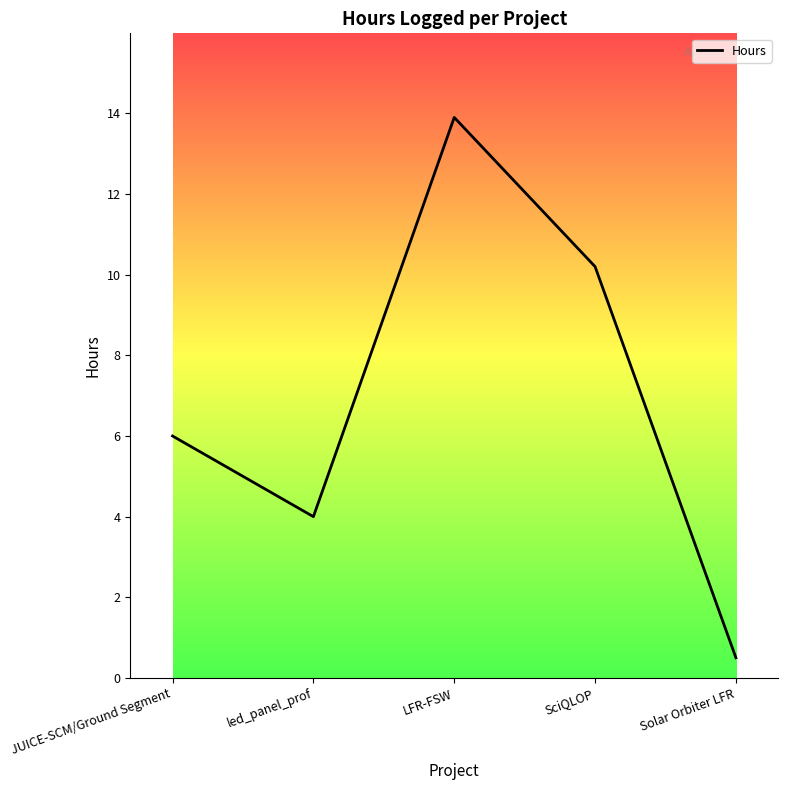

What position from the left is SciQLOP?

4